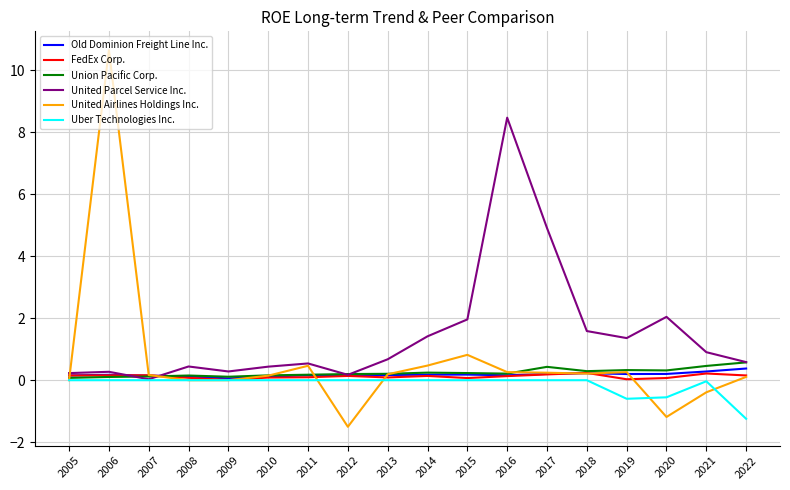

At which category does the chart reach its peak across all series?

2006